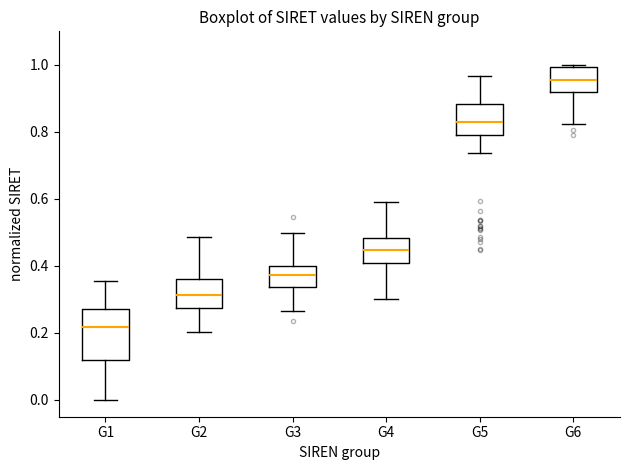

Where does the upper whisker of the box for G5 end on the y-axis? The values are not printed on the chart, so give them approximately, as read against the axis.

0.96